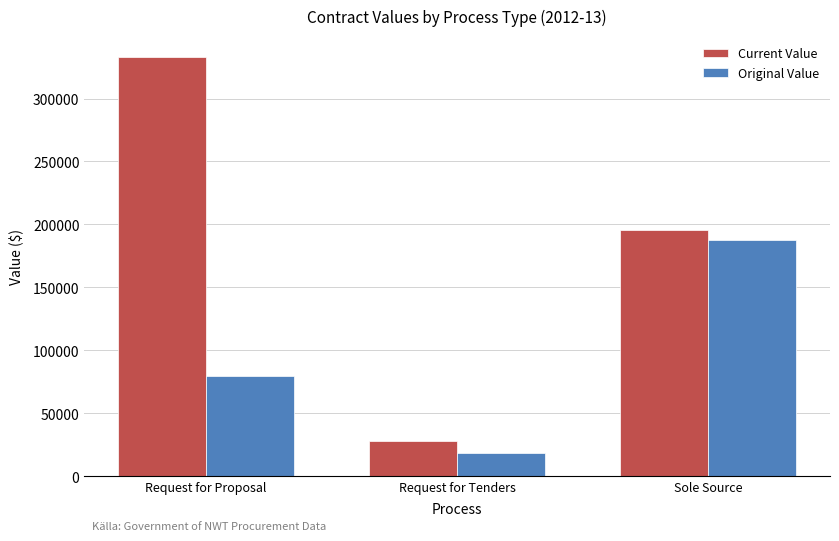

Which series has the largest total across all categories?

Current Value